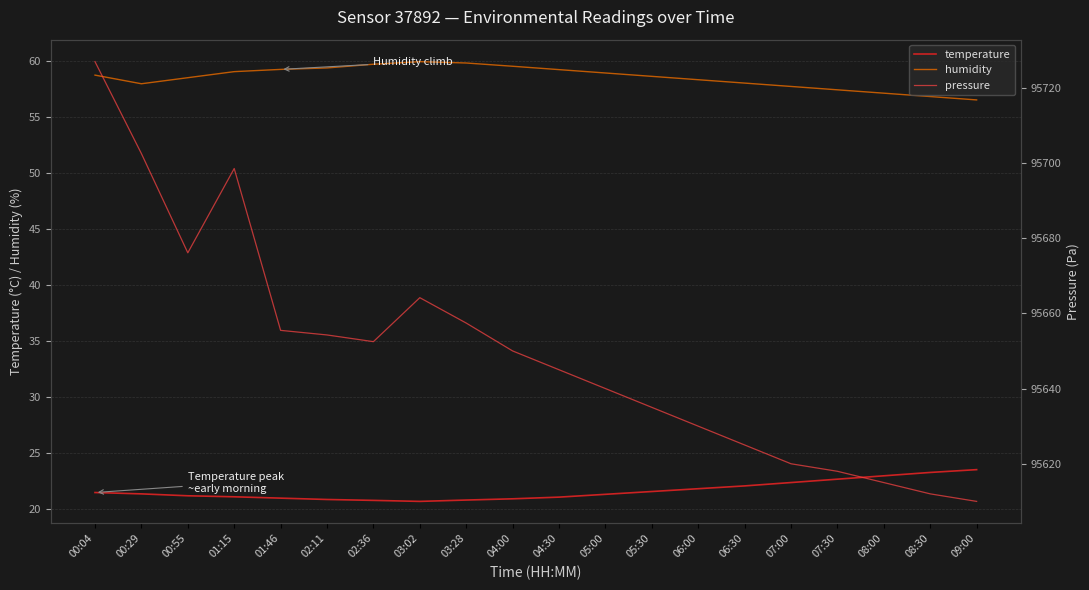

What is the value of the temperature point at the 8th from the left?

20.7